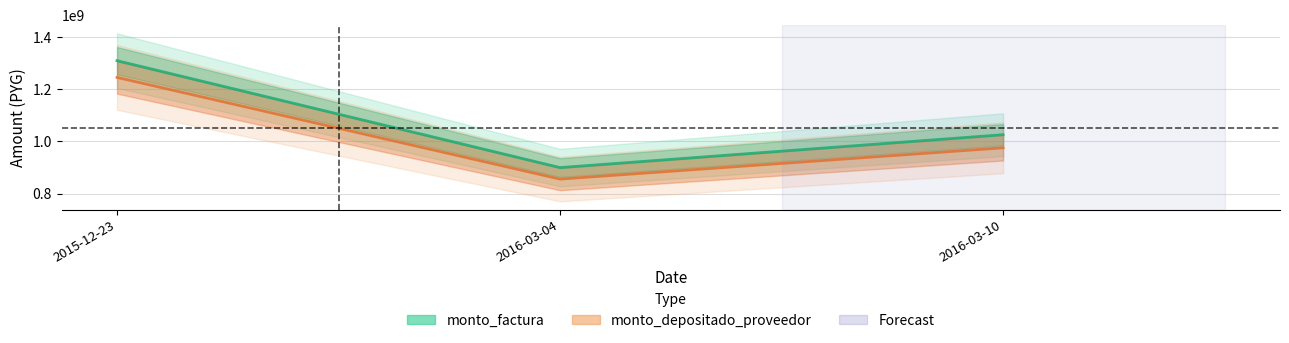

Reading left to right, what are all the values shown in this chart?

monto_factura: 2015-12-23=1309800000	2016-03-04=899520000	2016-03-10=1025760000
monto_depositado_proveedor: 2015-12-23=1245595986	2016-03-04=855427165	2016-03-10=975479109